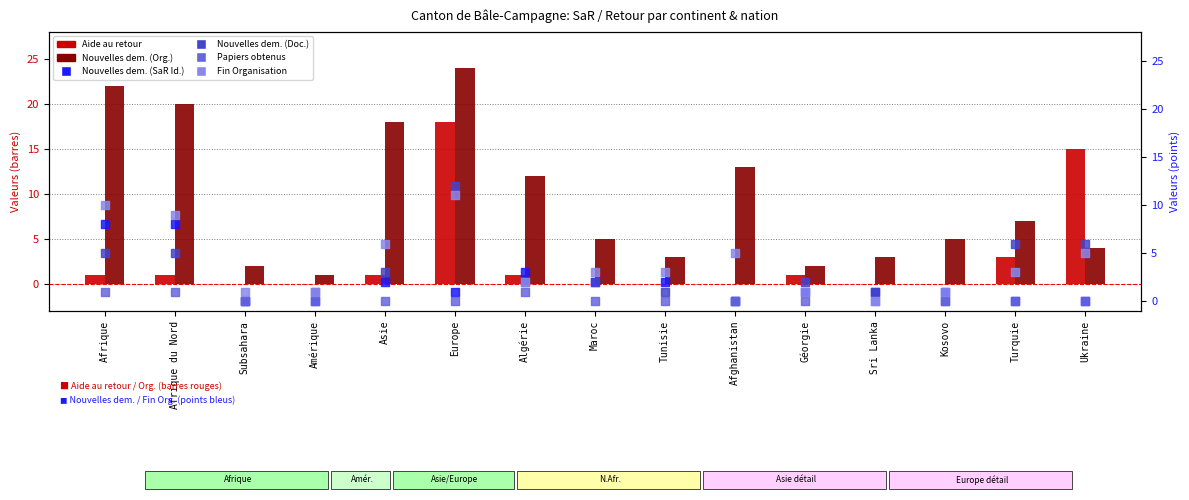

Which series reaches the minimum Y coordinate?

Aide au retour